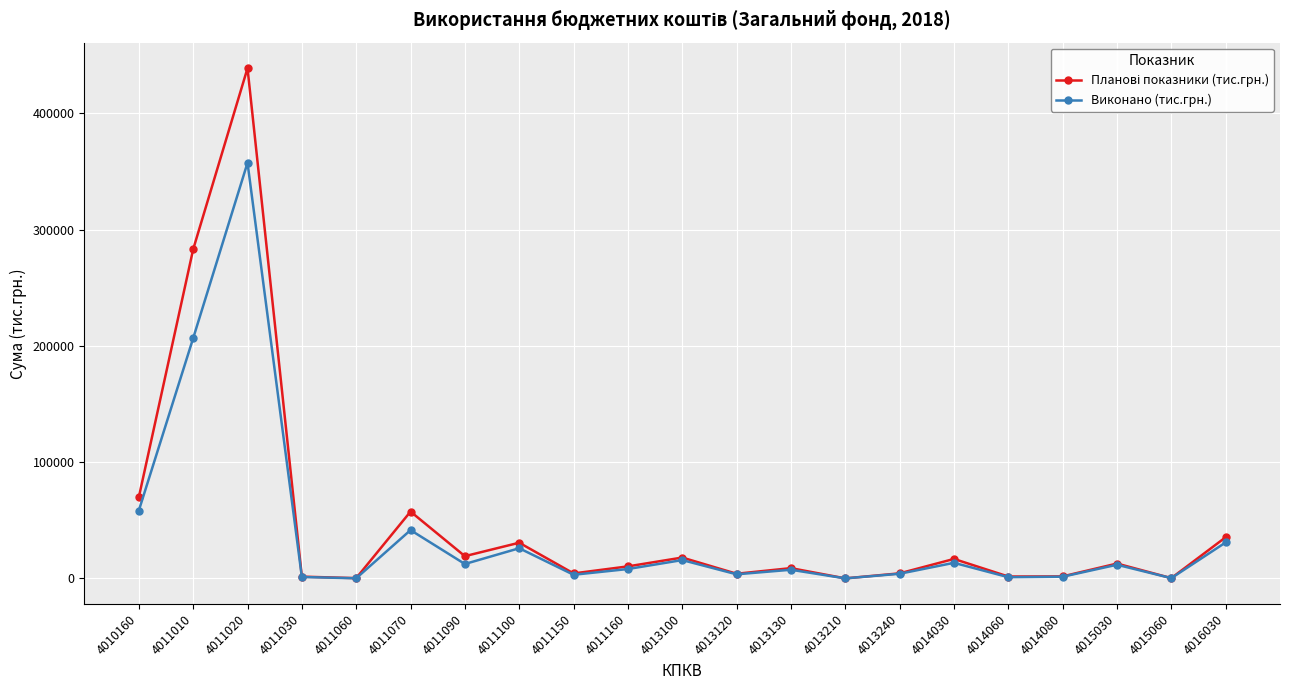

Where is Виконано (тис.грн.) nearest to the value 178768?

4011010